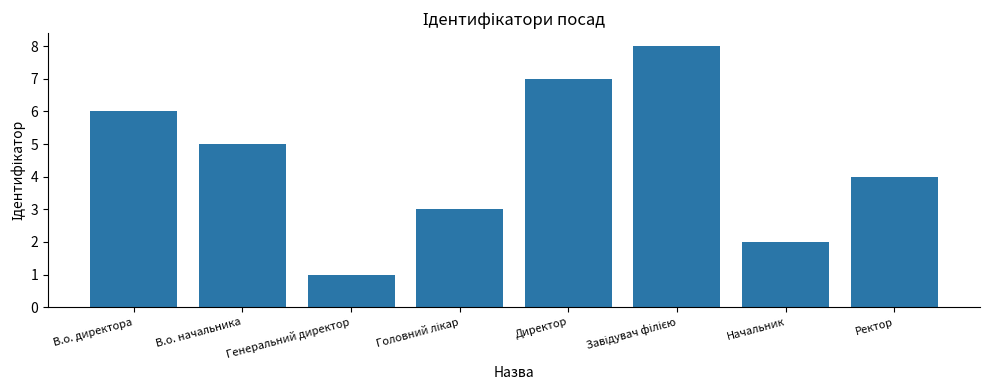

How many series are shown in this chart?

1